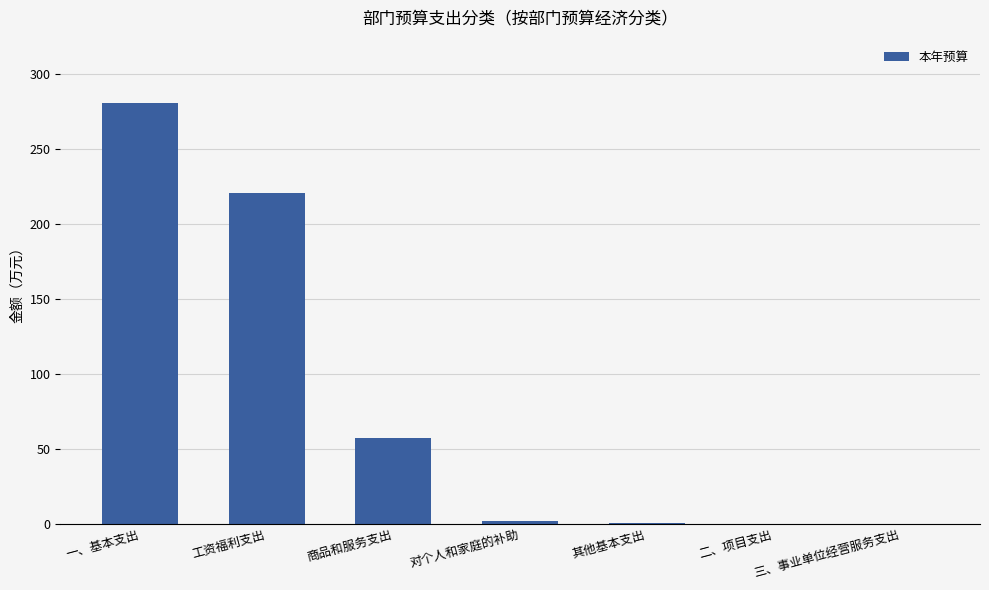

How many data points does each series have?

7